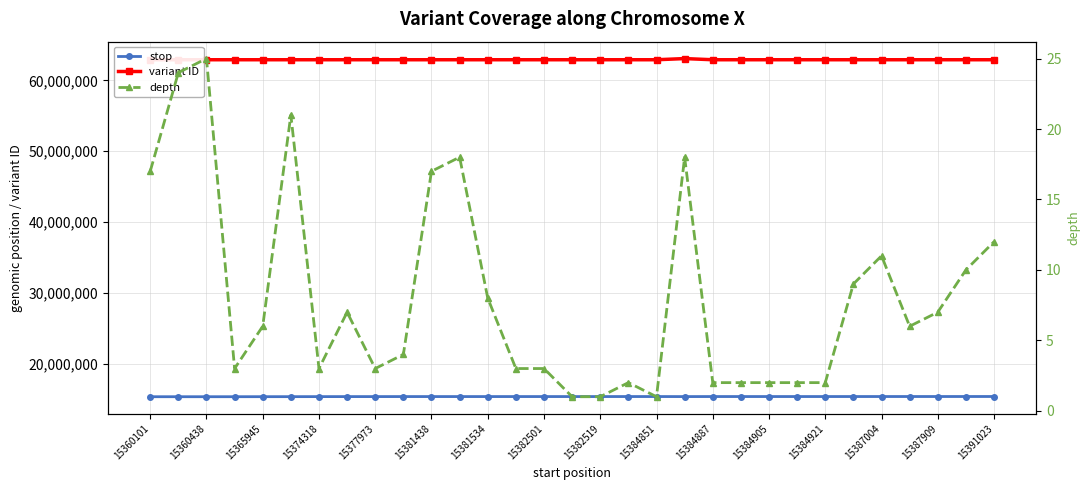

Count the number of data series in this chart.

3